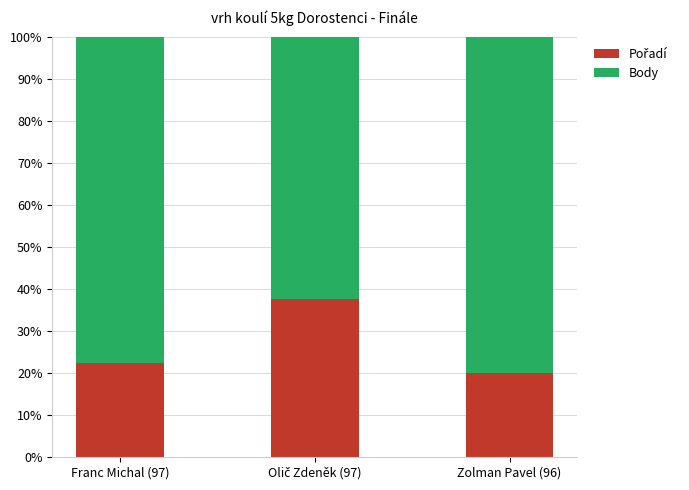

What is the total value across all series at Franc Michal (97)?

100.0